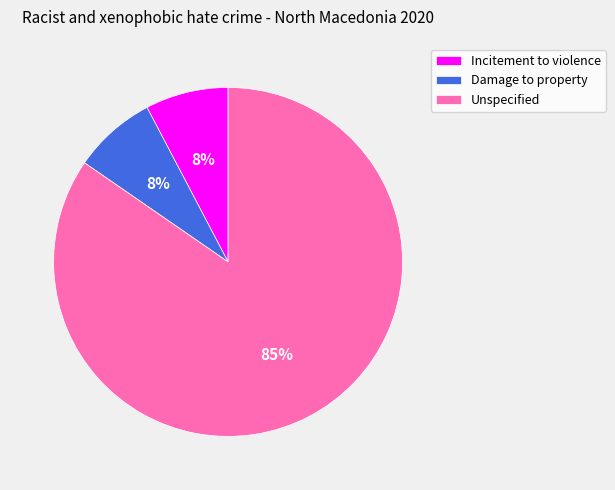

To the nearest percent, what is the average slice percentage?

33%